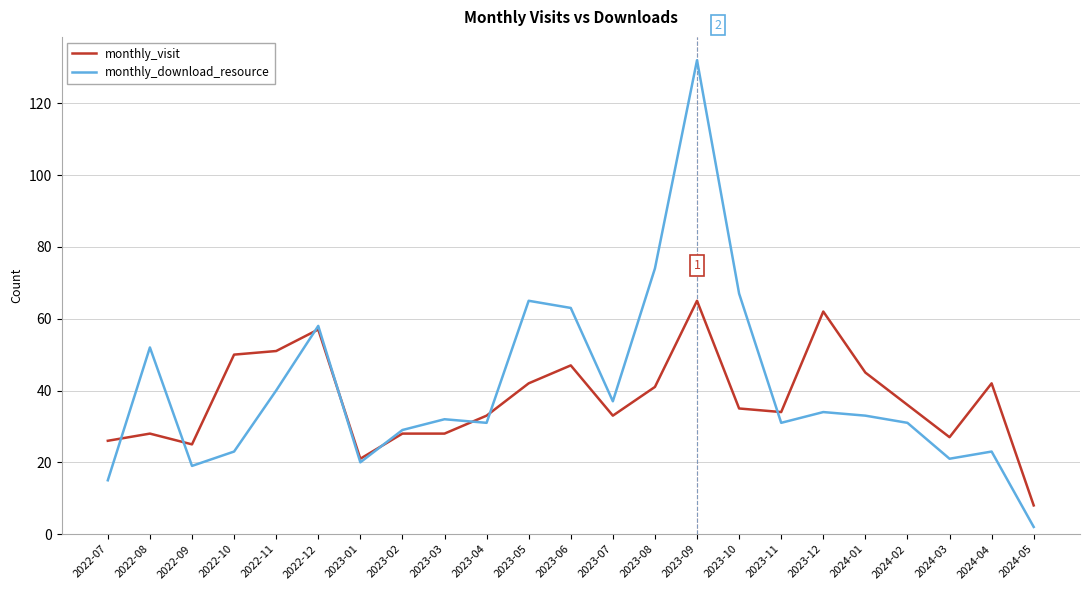

What is the difference between the maximum and second lowest values in the monthly_visit series?

44